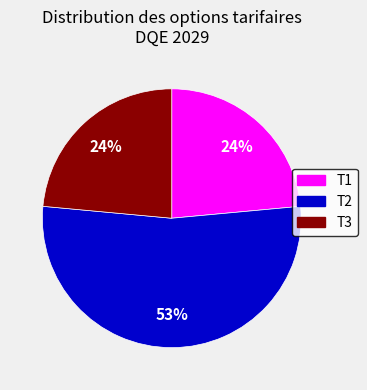

Does T3 represent more than half of the total?

No